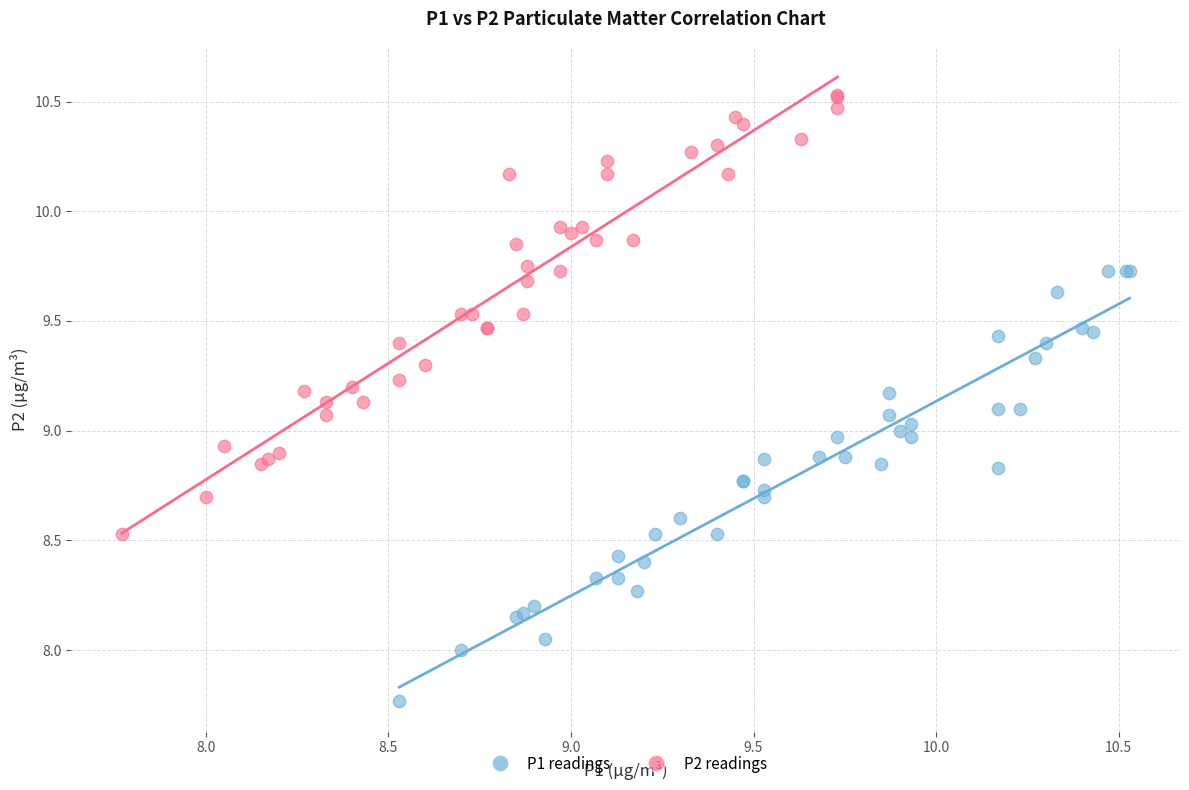

Which series contains the highest Y value?

P2 readings